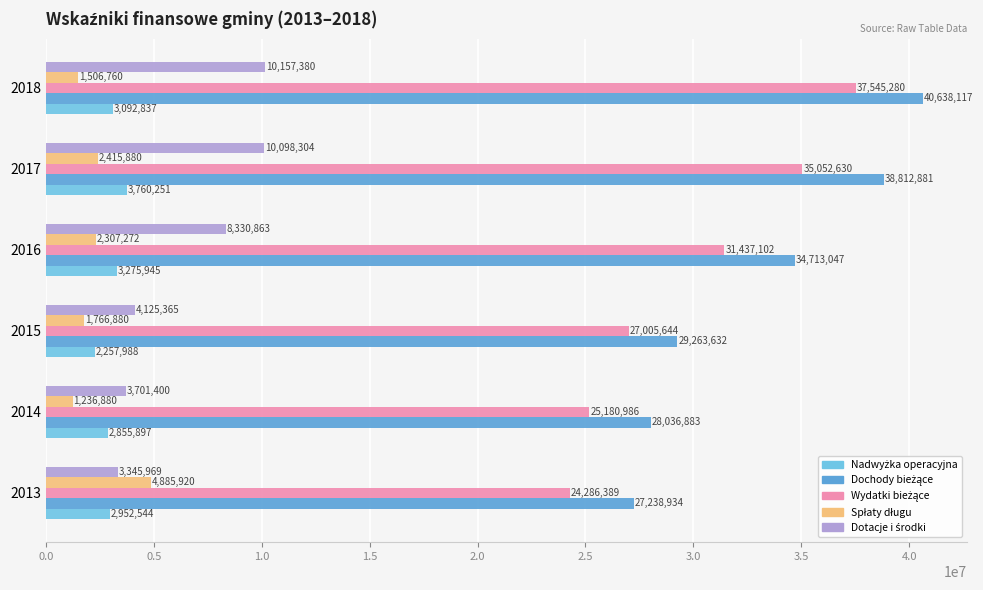

At which category does the chart reach its minimum across all series?

2014